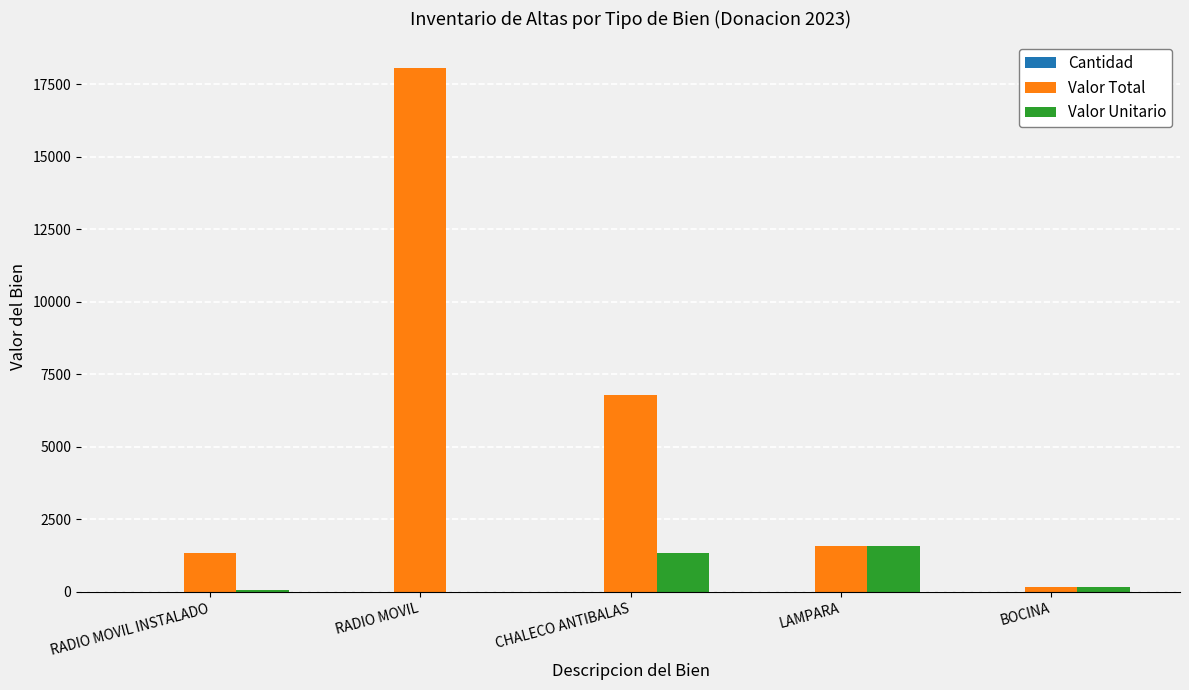

Which series has the largest total across all categories?

Valor Total